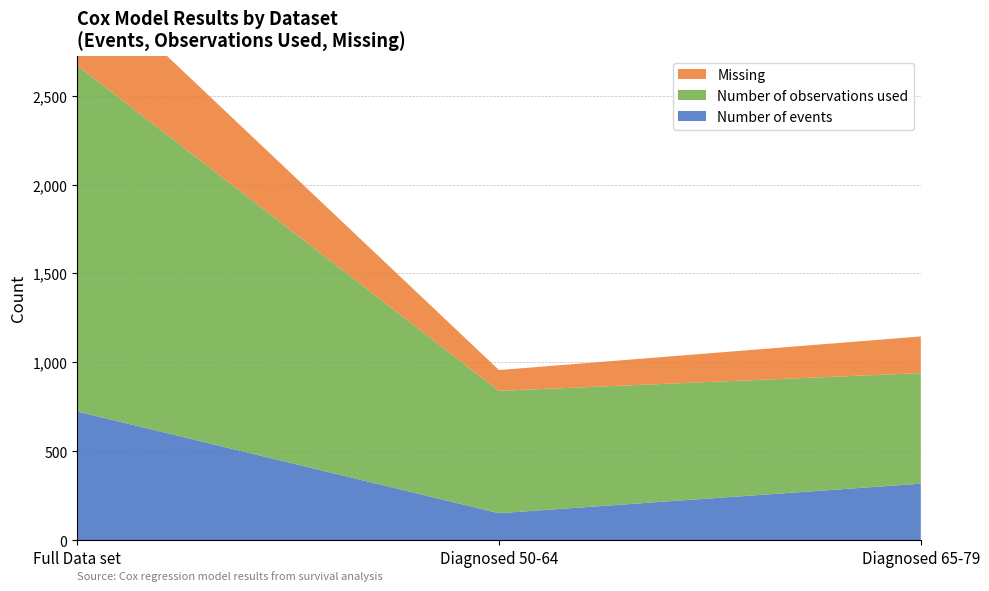

Reading right to left, transcribe all the data shown in this chart.

Number of events: 318	152	724
Total Number of observations: 828	805	2477
Number of observations used: 622	688	1946